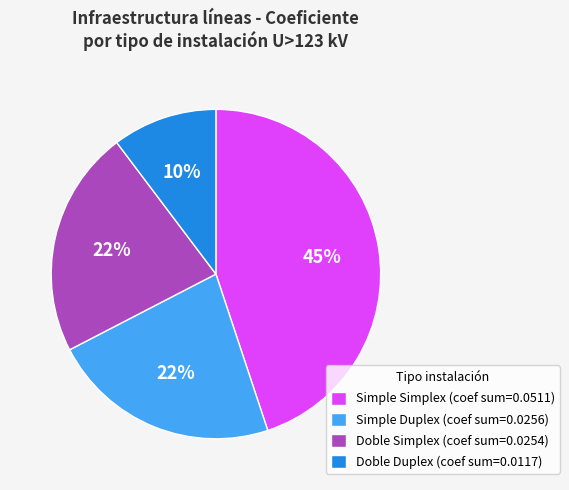

To the nearest percent, what portion does Simple Duplex (coef sum=0.0256) represent?

22%